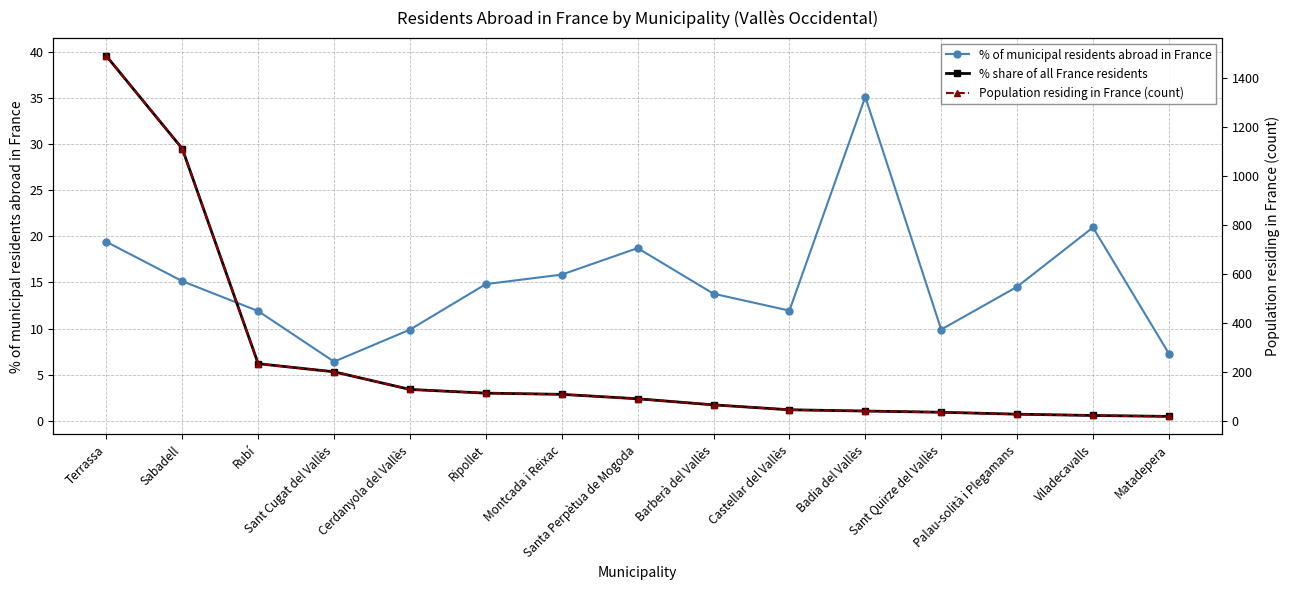

True or false: Population residing in France (count) and % of municipal residents abroad in France cross at least once.

False